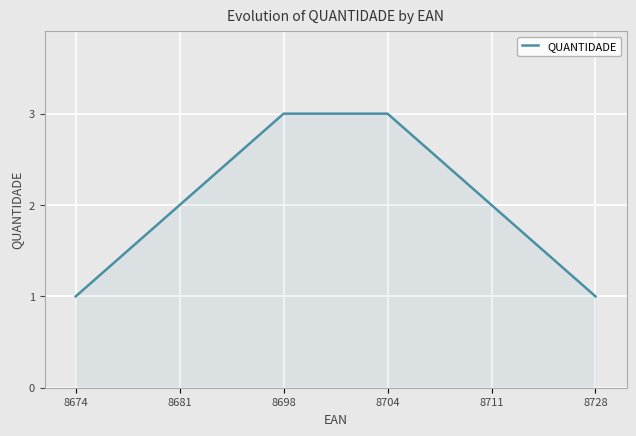

What is the difference between the values at 8698 and 8728?

2